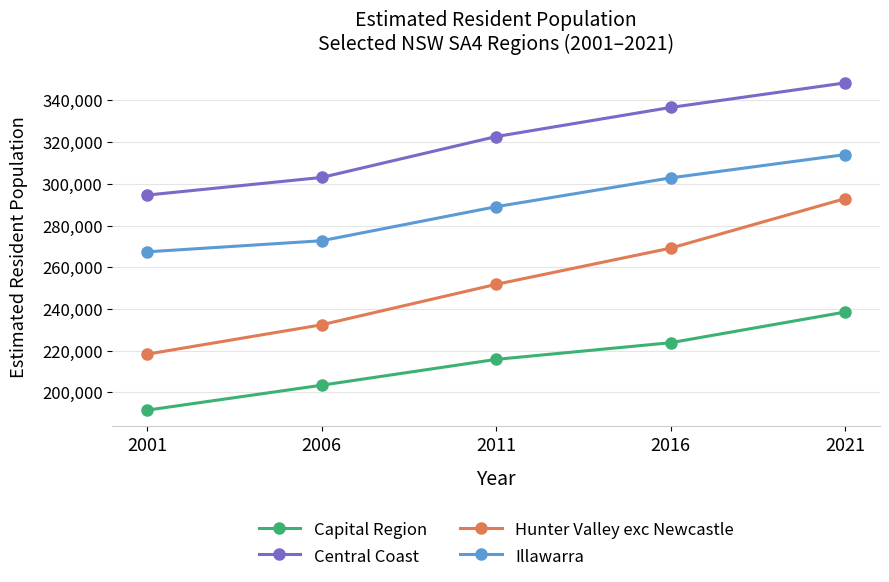

What is the difference between the maximum and minimum values in the Capital Region series?

47025